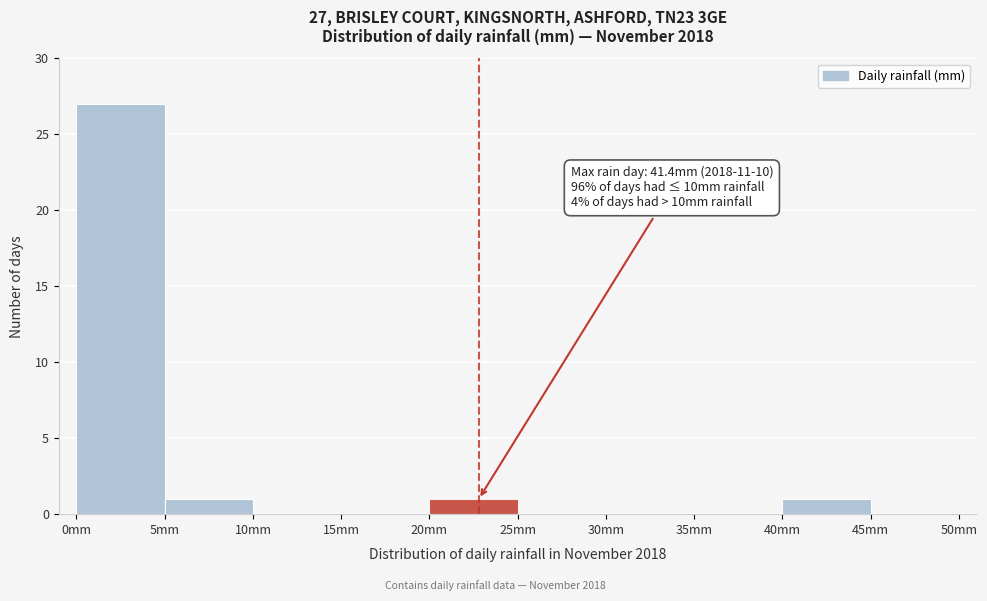

Over which range of the x-axis is the bar tallest?

0 to 5